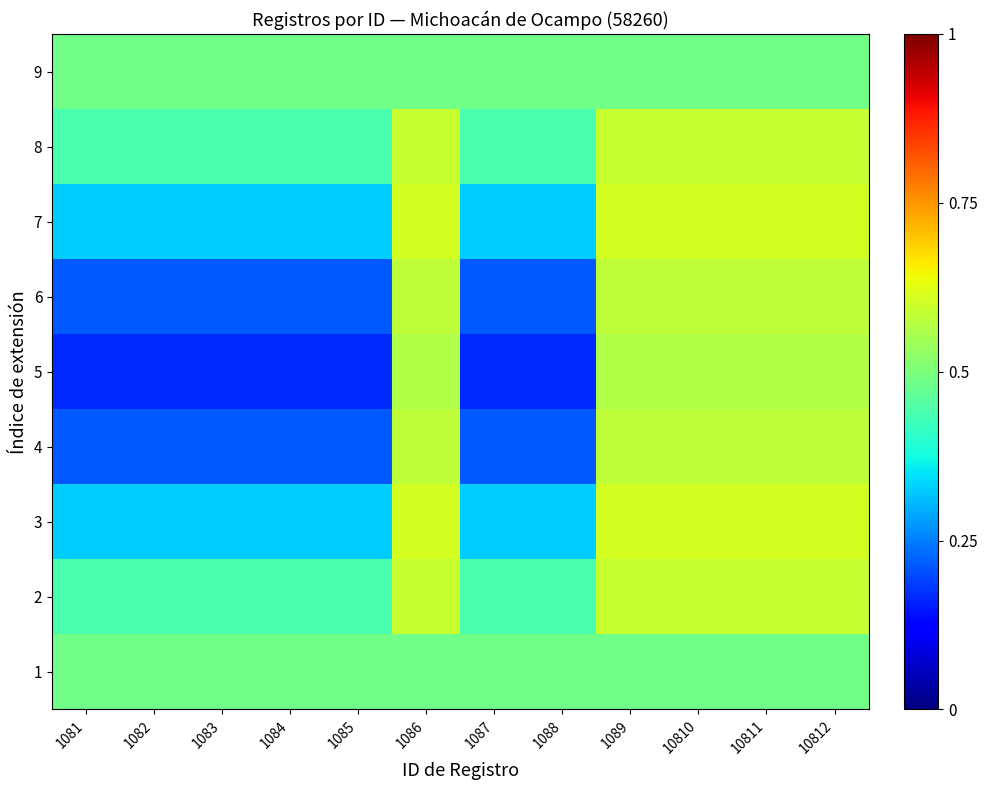

What is the difference between the highest and lowest values at 1086?

0.1